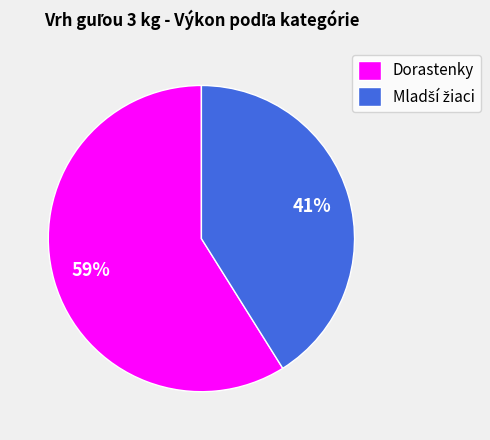

To the nearest percent, what percentage of the pie is Dorastenky?

59%